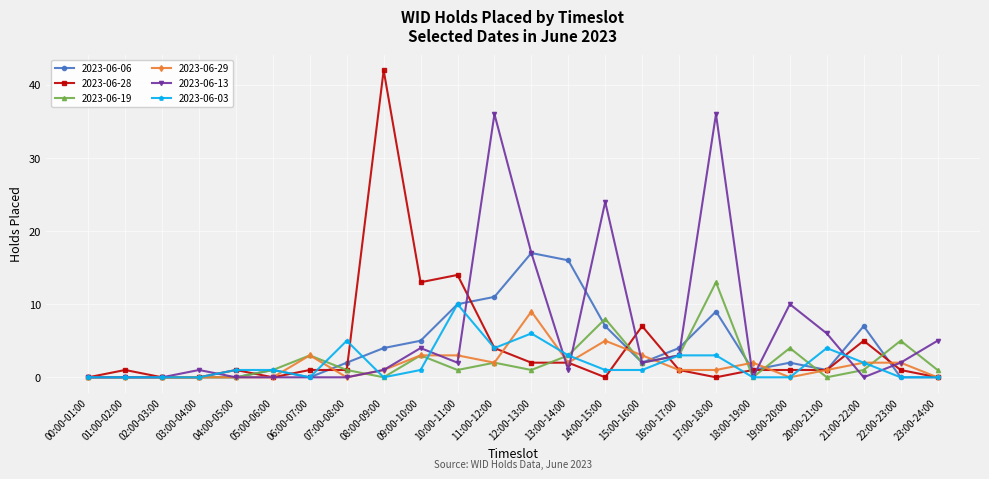

What is the difference between the highest and lowest values at 04:00-05:00?

1